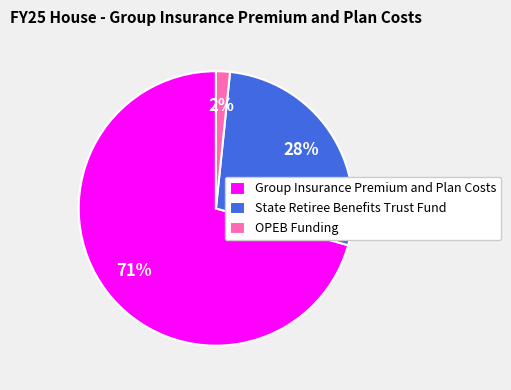

To the nearest percent, what is the difference between the Group Insurance Premium and Plan Costs and State Retiree Benefits Trust Fund slice percentages?

43%